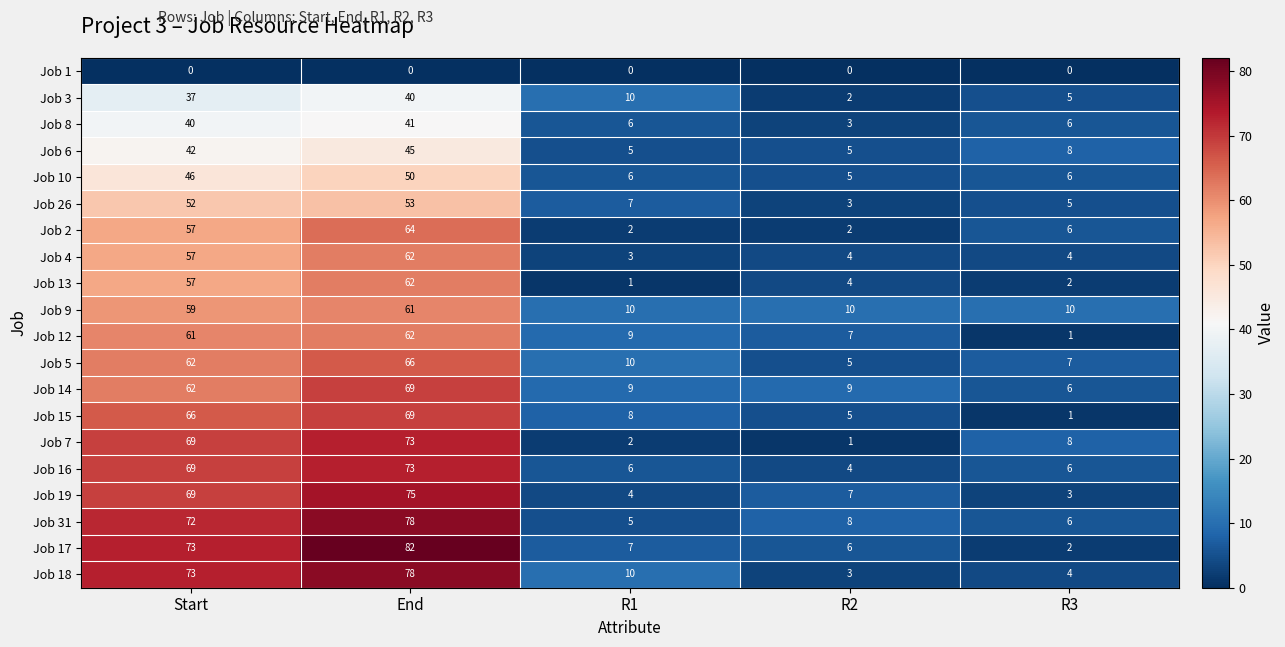

How many distinct data groups are displayed?

20